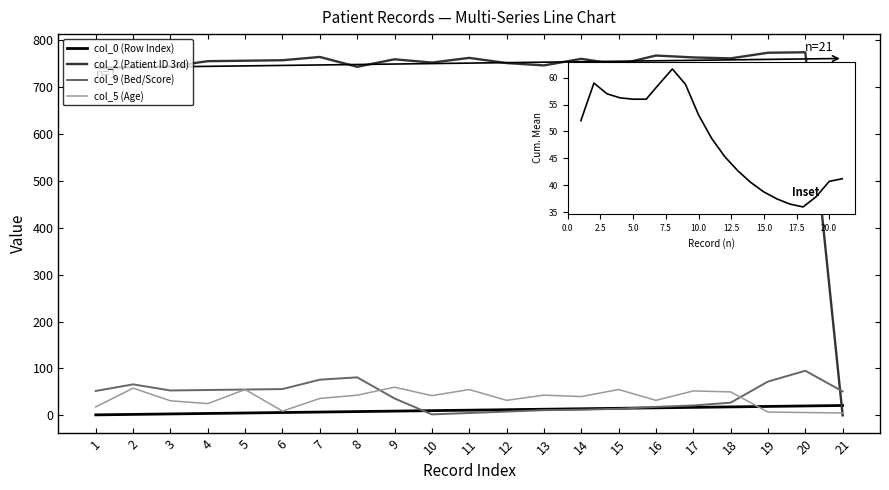

Which series has the largest range (max minus min)?

col_2 (Patient ID 3rd)